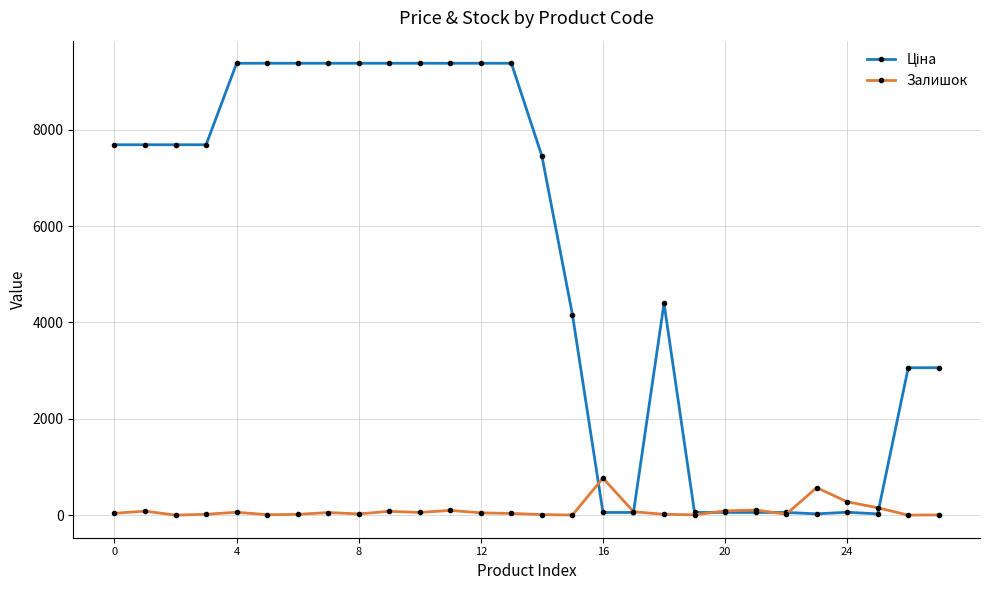

What is the value of the Залишок point at the 25th from the left?

277.0